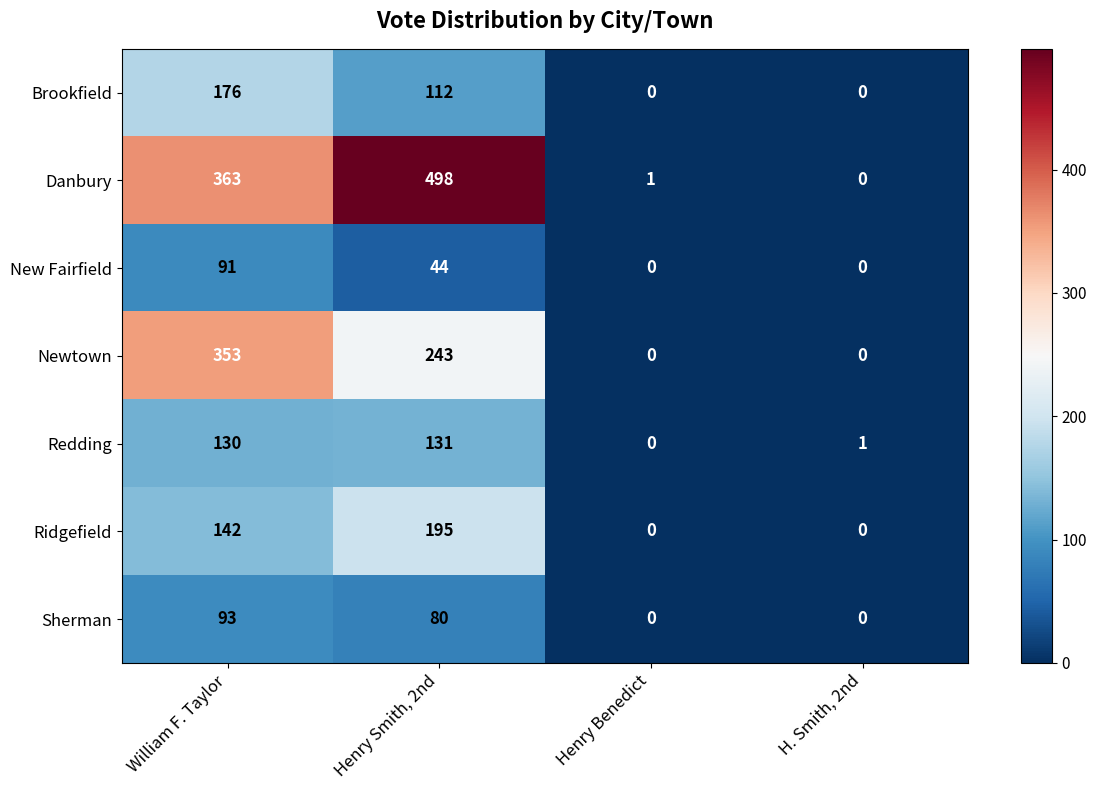

The Brookfield series shows 176 at William F. Taylor. True or false?

True